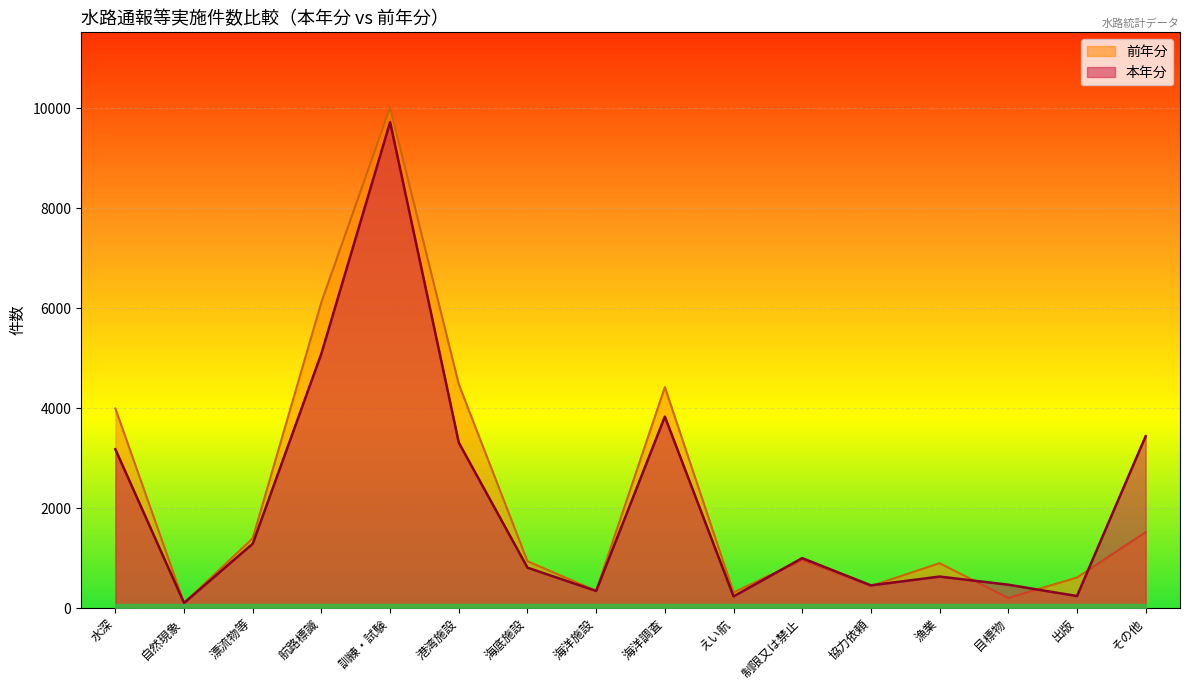

Which series changed the most between 航路標識 and 協力依頼?

前年分